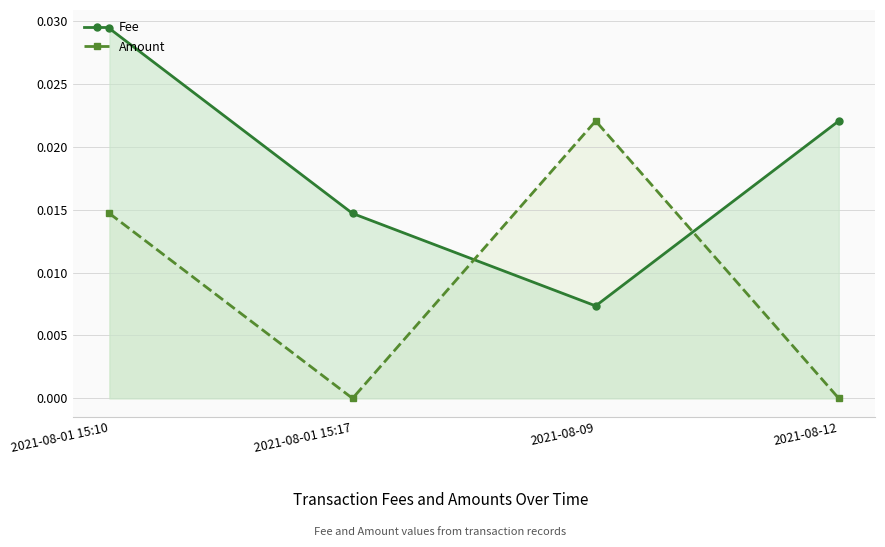

After their last crossing, which series has the higher values: Fee or Amount?

Fee